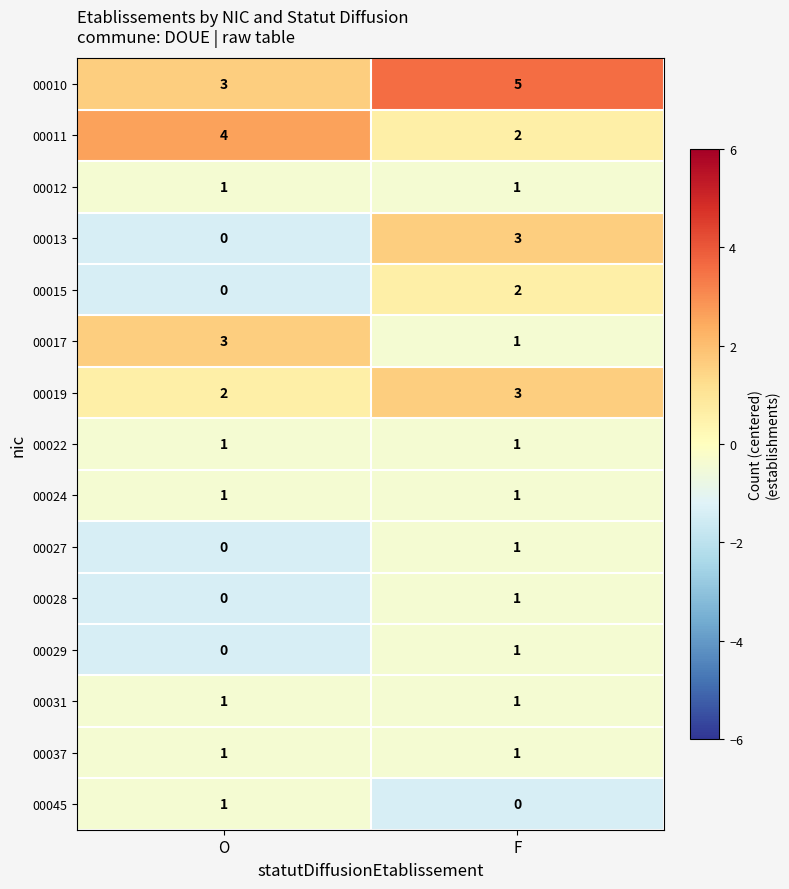

List the labels in order of 00015 value, smallest first.

O, F